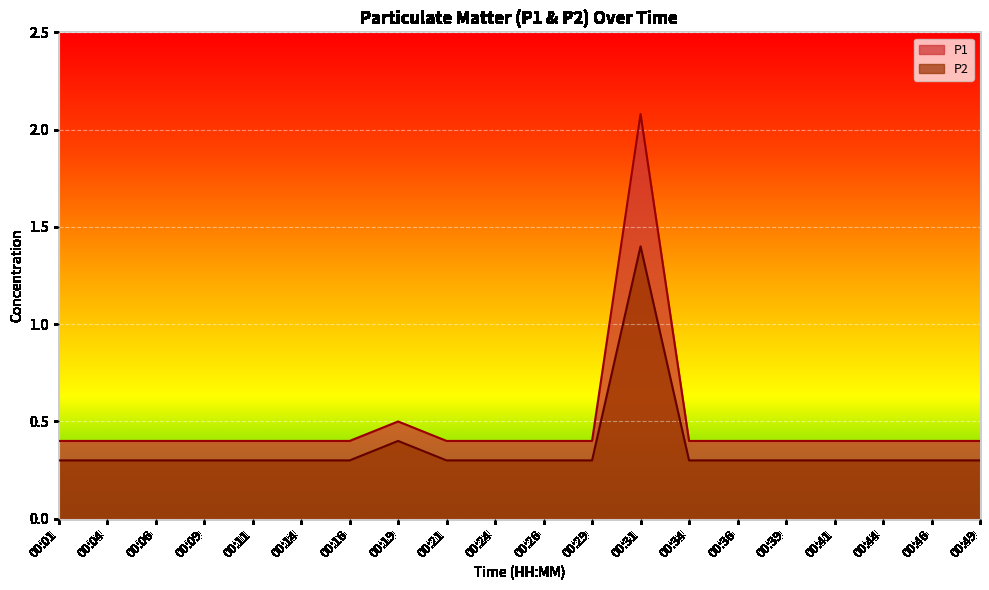

At which label is P1 closest to 1?

00:19